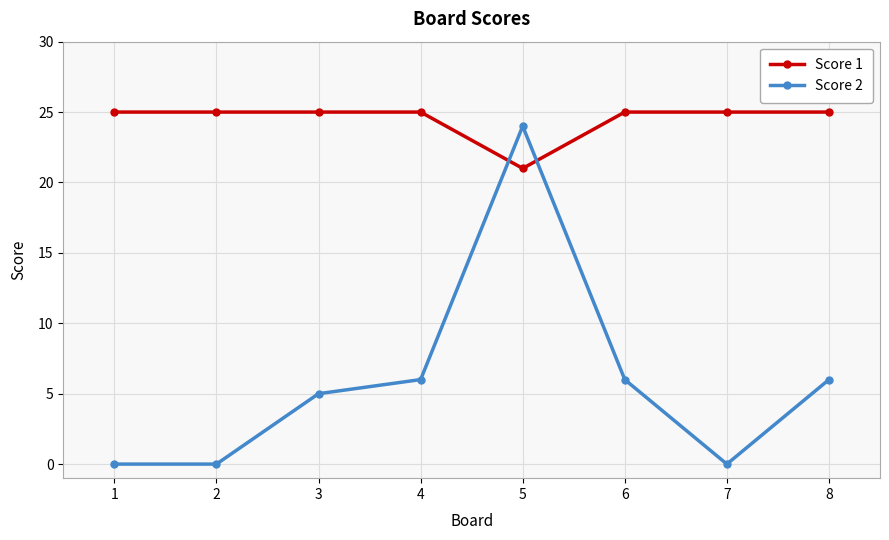

How many interior local peaks does the Score 2 series have?

1